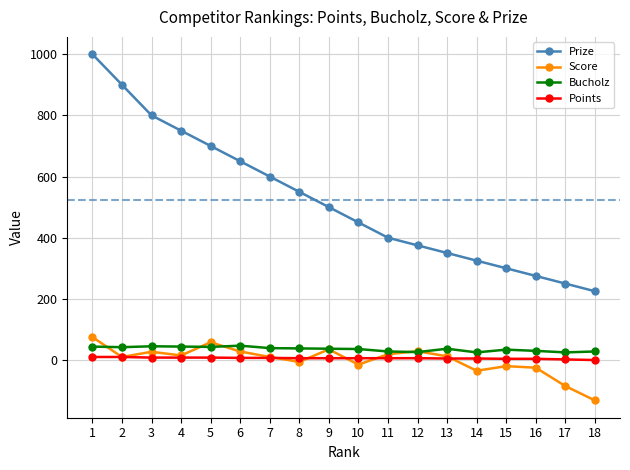

At how many categories does at least one series exceed 42?

18